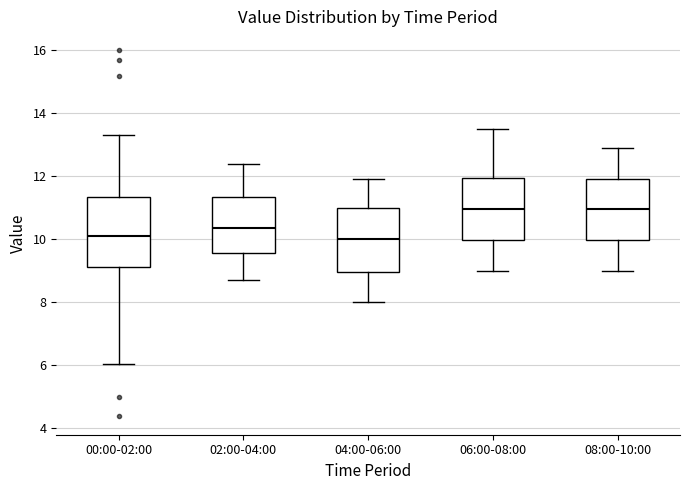

Reading left to right, transcribe this box plot: for each box, give where its median line is, the range the box spans, and where its two whiskers end, as read against the y-axis. The values are not printed on the chart, so give them approximately, as read against the axis.

00:00-02:00: median 10.2, box 9.2 to 11.4, whiskers 6.0 to 13.4
02:00-04:00: median 10.4, box 9.6 to 11.4, whiskers 8.8 to 12.4
04:00-06:00: median 10.0, box 9.0 to 11.0, whiskers 8.0 to 12.0
06:00-08:00: median 11.0, box 10.0 to 12.0, whiskers 9.0 to 13.6
08:00-10:00: median 11.0, box 10.0 to 12.0, whiskers 9.0 to 13.0